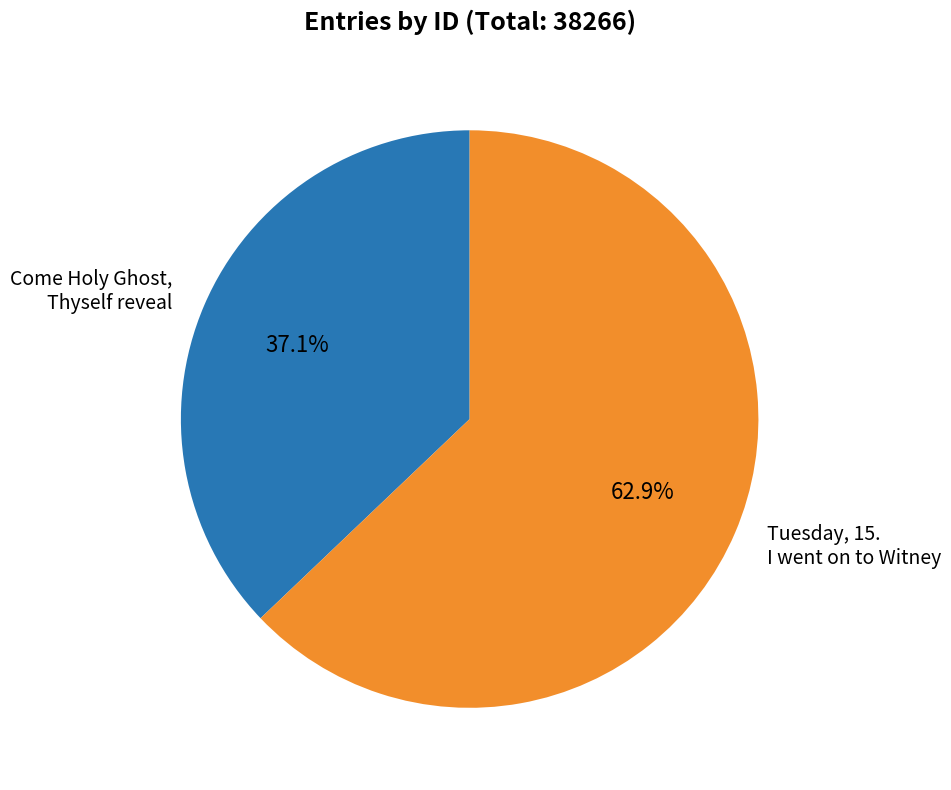

True or false: Come Holy Ghost, Thyself reveal accounts for 37% of the total.

True